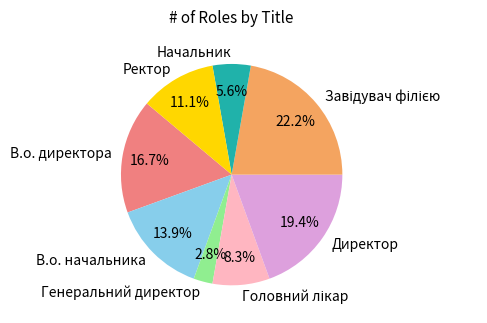

Combined, do В.о. директора and Ректор account for over 50%?

No